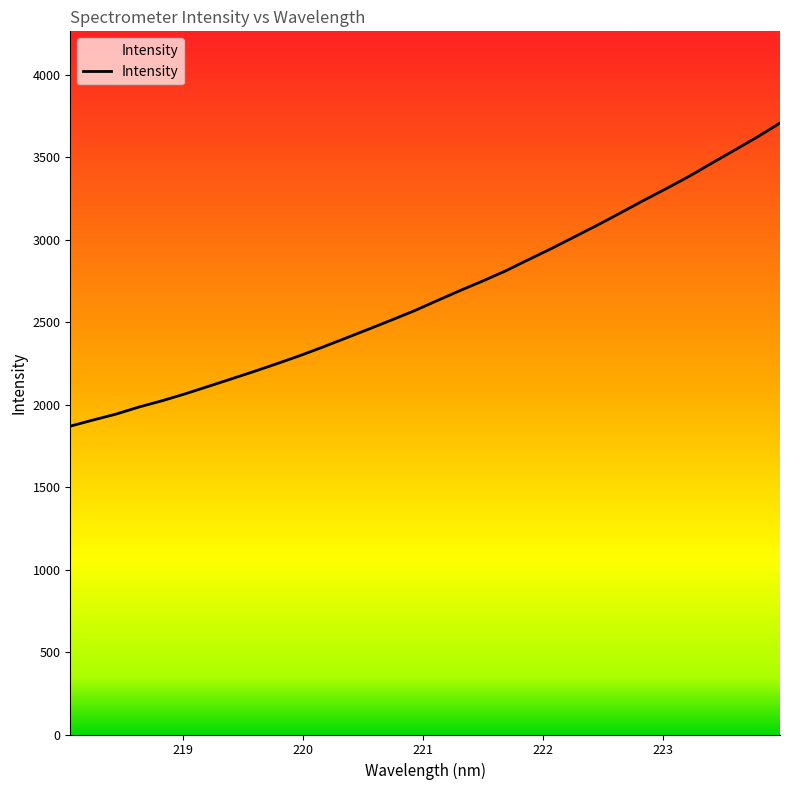

What is the smallest value displayed?

1870.0